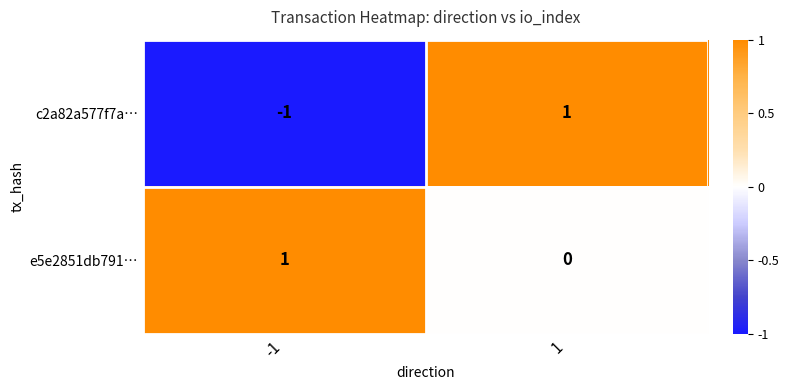

True or false: c2a82a577f7a… has a value of 0 at 1.

False